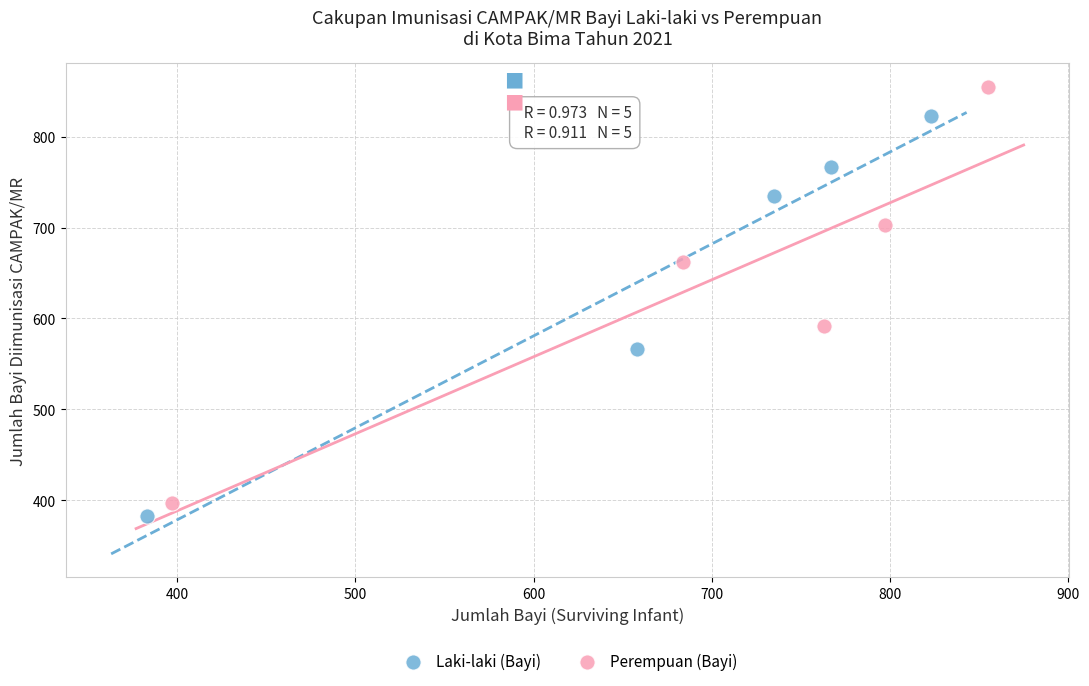

What are all the series names shown in the legend?

Laki-laki (Bayi), Perempuan (Bayi)